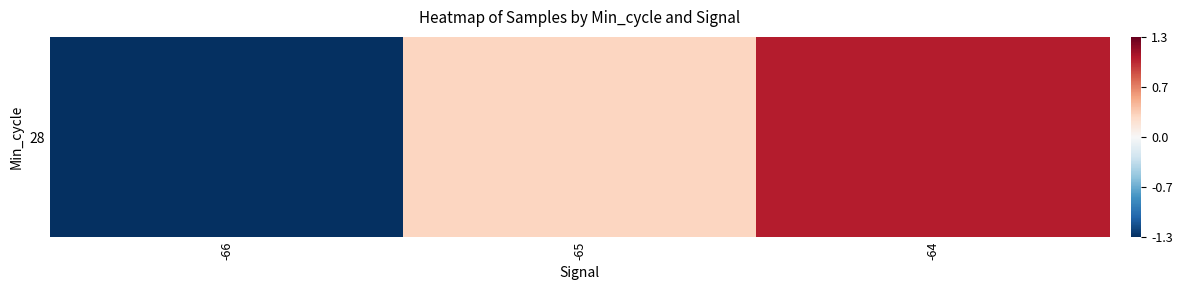

What is the greatest value displayed?

1.1